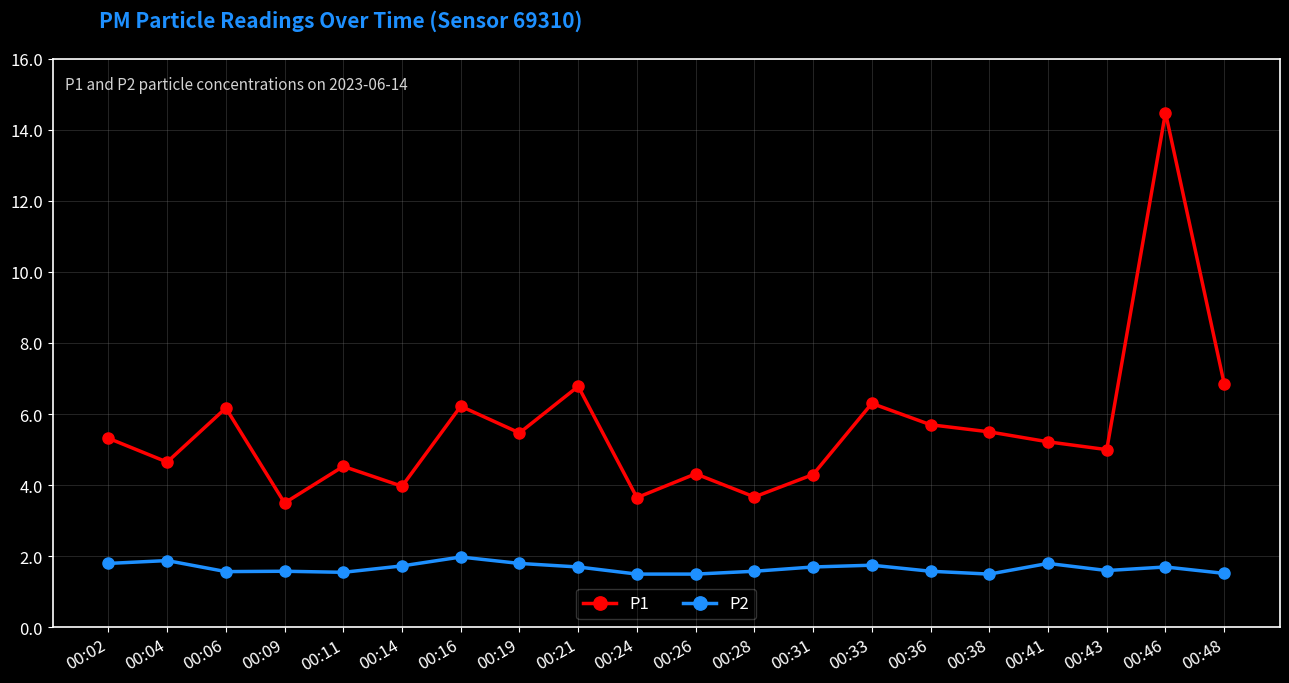

How many data points does each series have?

20